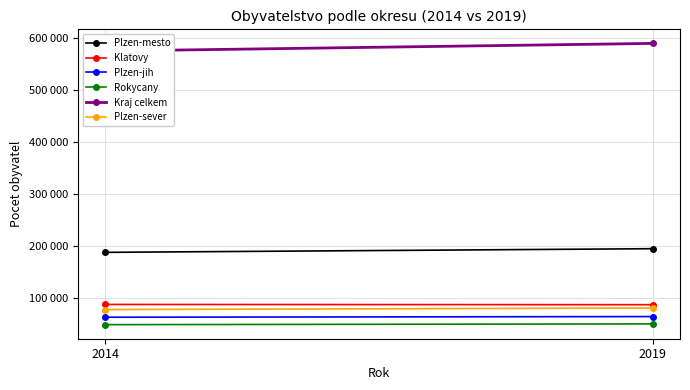

Read the Klatovy value at 2014.

86859